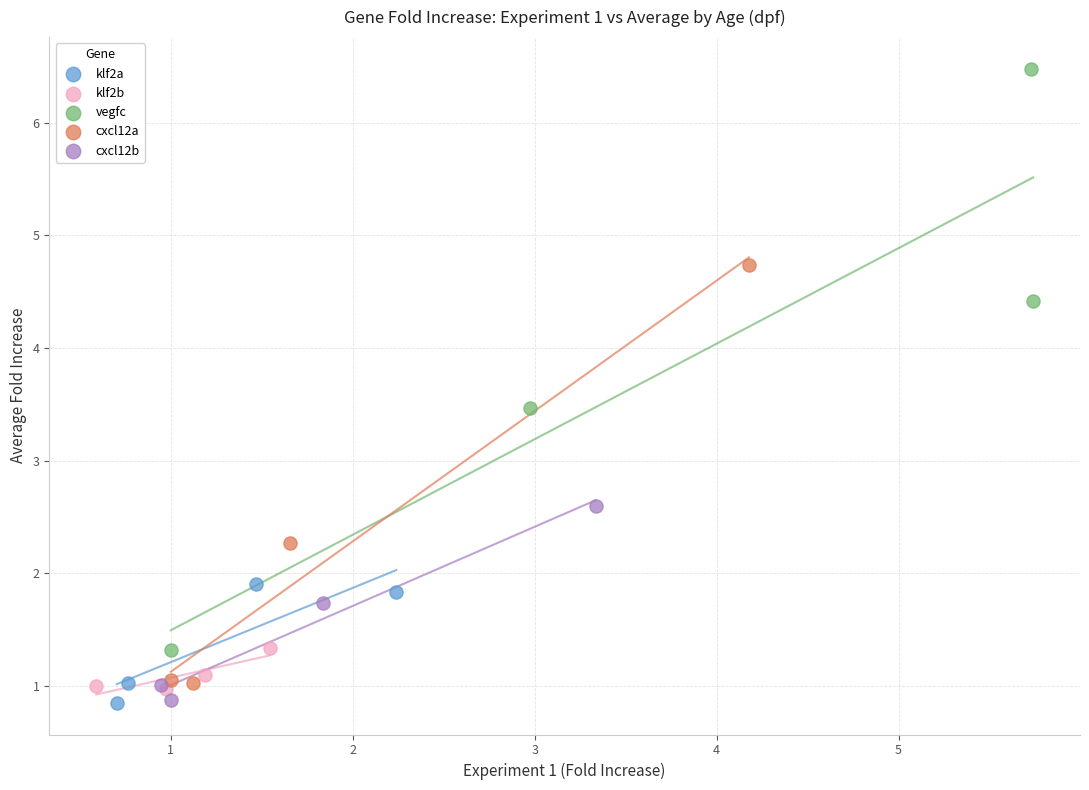

Which series contains the highest Y value?

vegfc